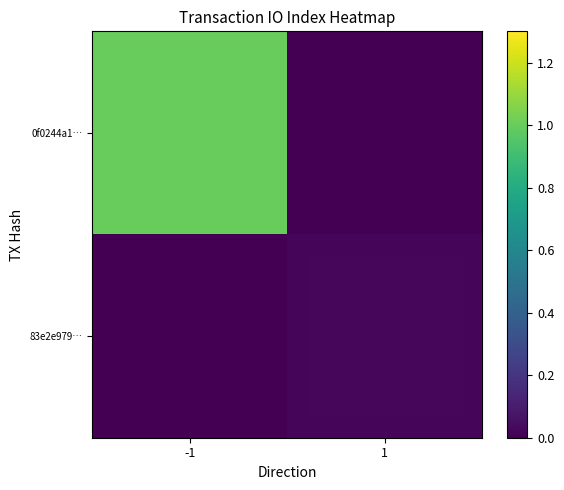

Reading left to right, what are all the values shown in this chart?

0f0244a1…: -1=1.0	1=0.0
83e2e979…: -1=0.0	1=0.0